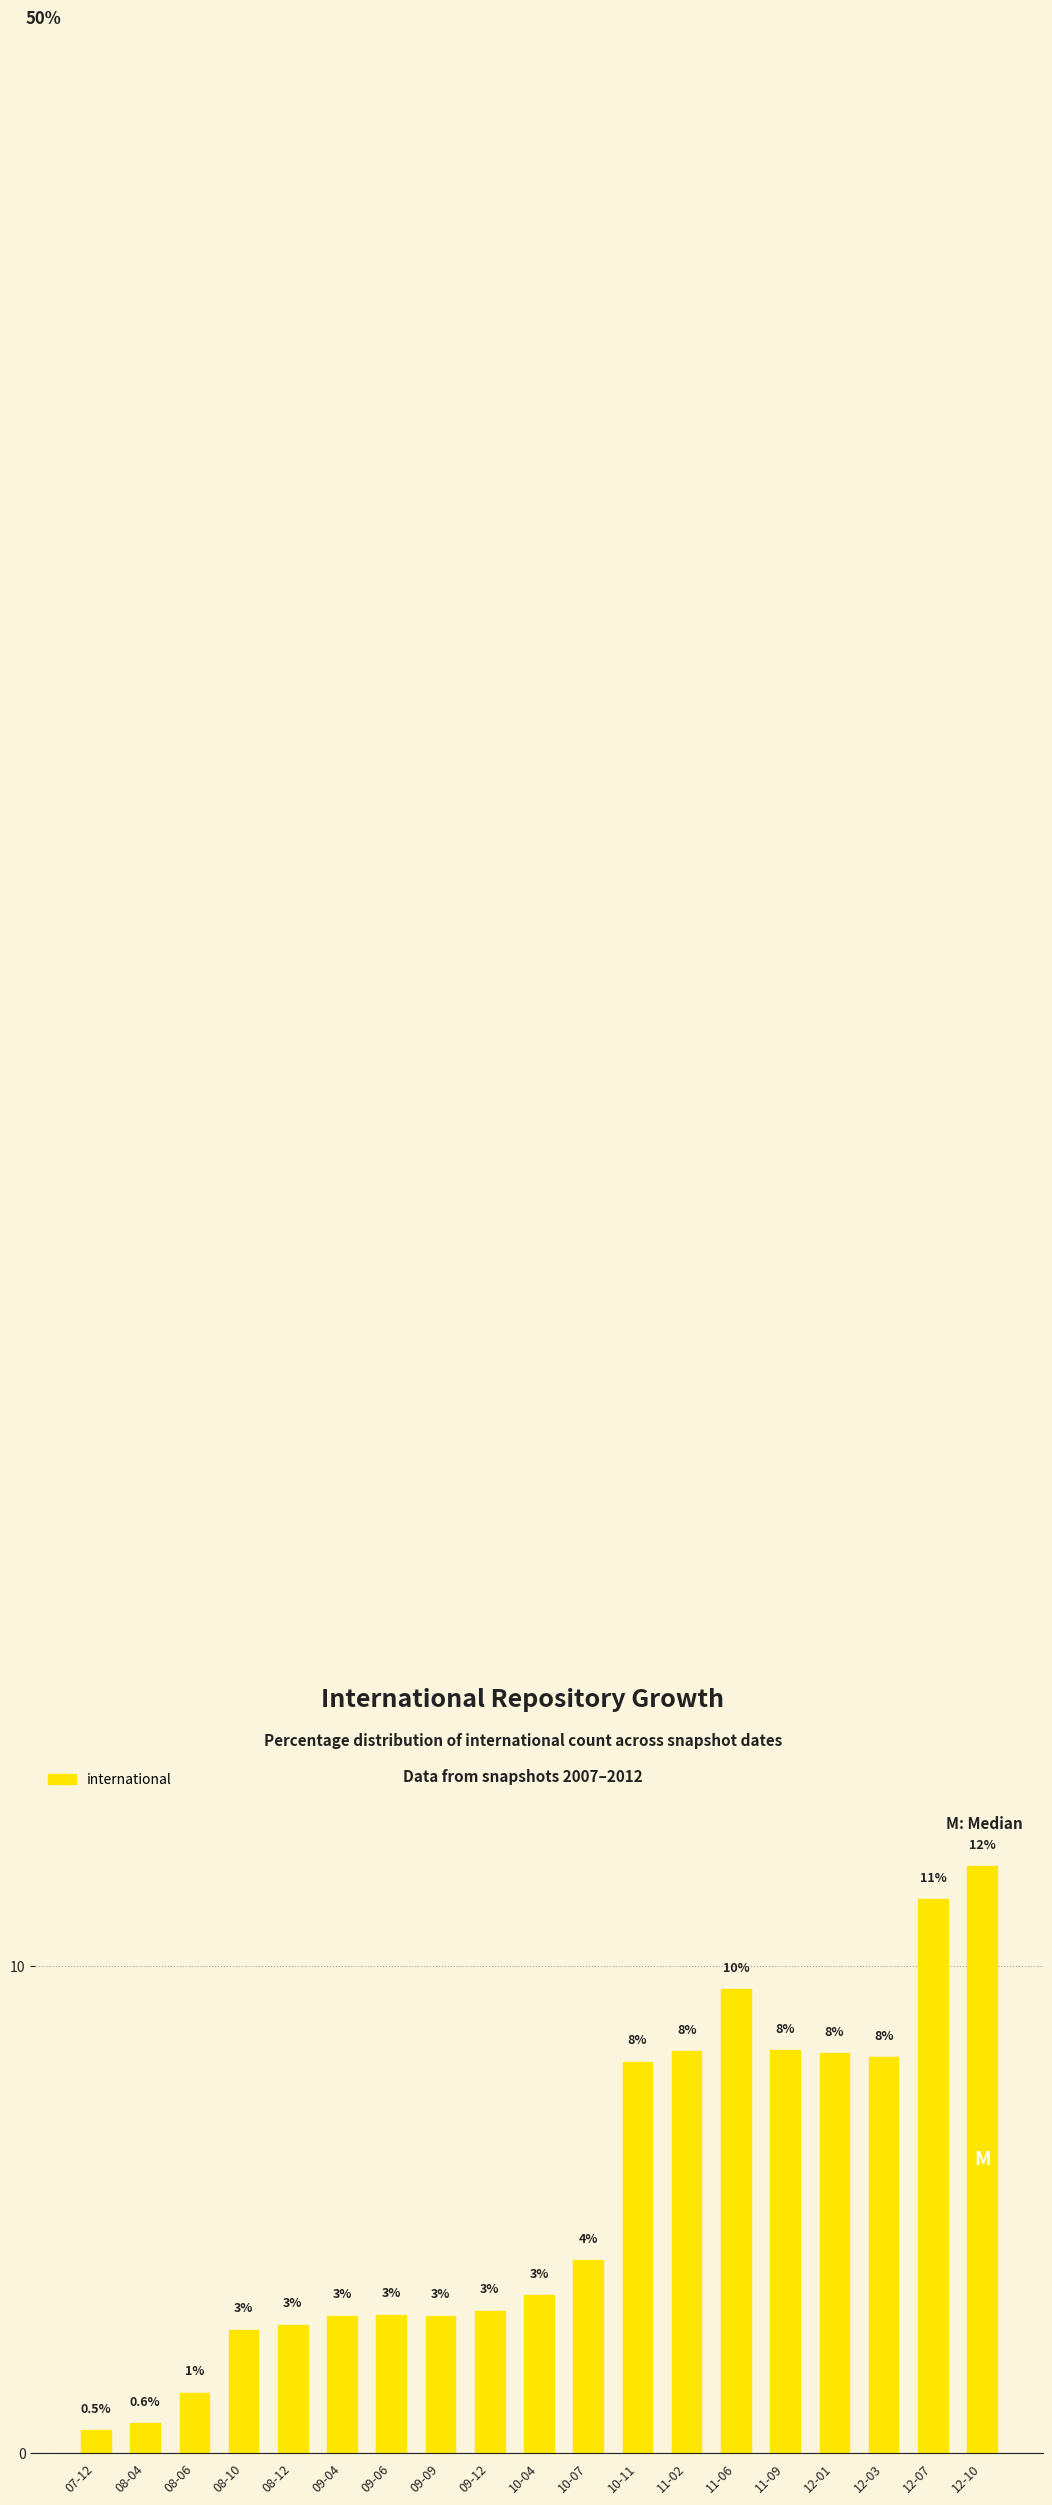

Are the bars horizontal?

No